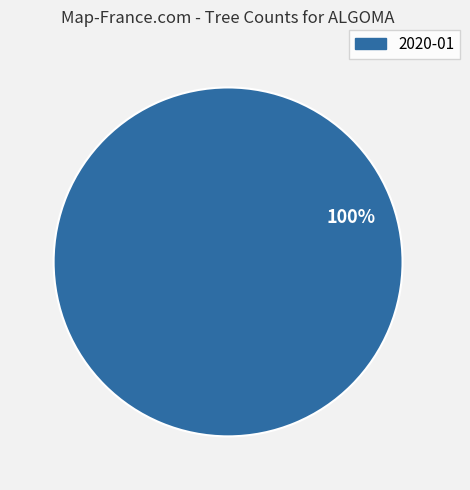

How many segments does this pie chart have?

1